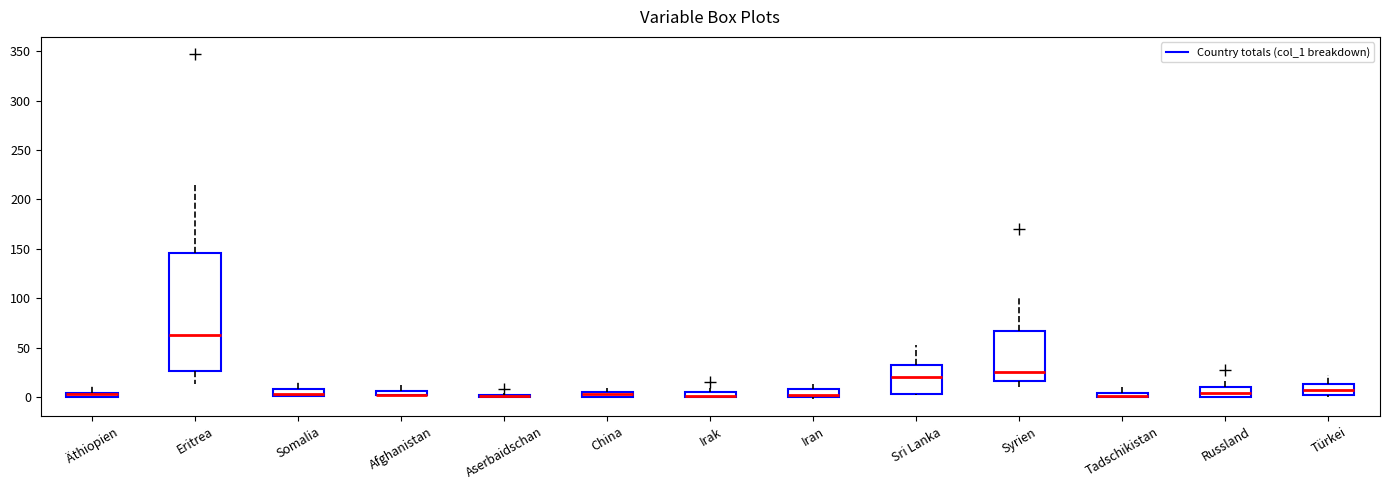

Where does the upper whisker of the box for Sri Lanka end on the y-axis? The values are not printed on the chart, so give them approximately, as read against the axis.

55